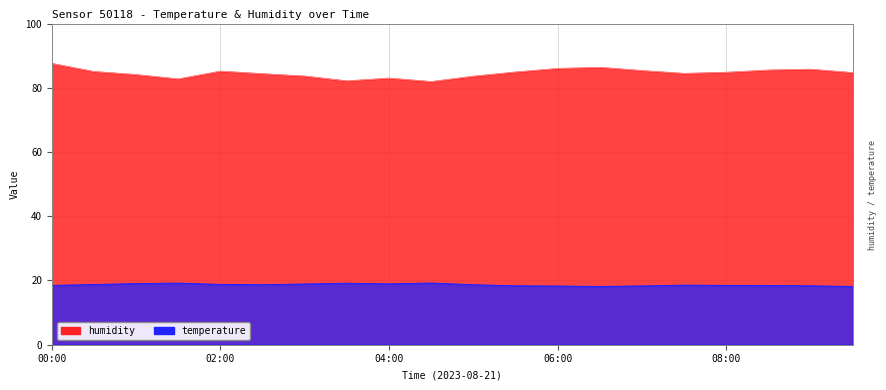

Where is the first local maximum for temperature?

01:30